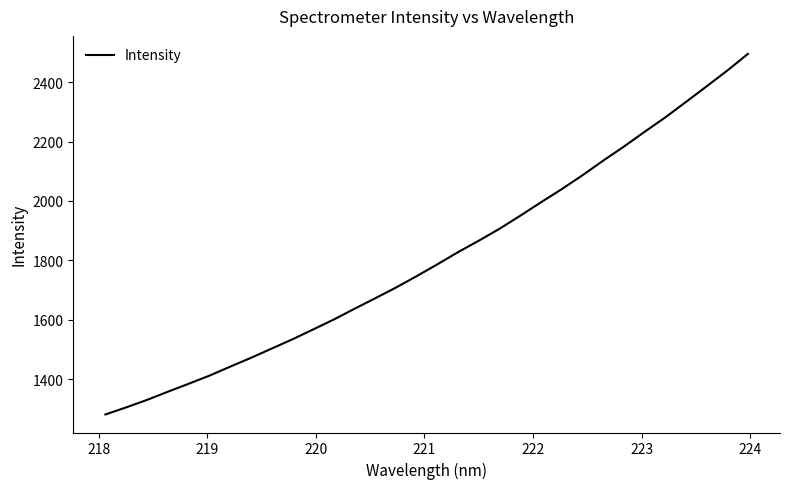

What is the minimum value shown in the chart?

1281.0